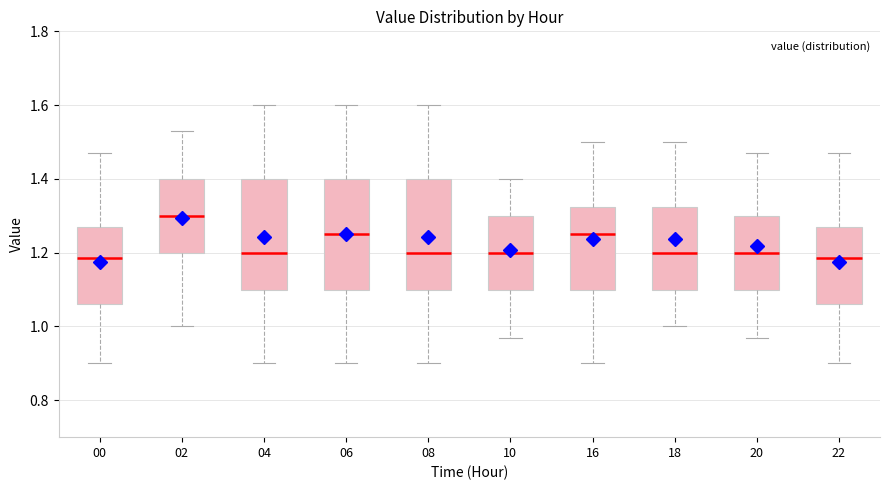

Reading left to right, read every box against the y-axis: the position of its median line, the range the box covers, and the ends of its whiskers. The values are not printed on the chart, so give them approximately, as read against the axis.

00: median 1.18, box 1.06 to 1.28, whiskers 0.90 to 1.48
02: median 1.30, box 1.20 to 1.40, whiskers 1.00 to 1.54
04: median 1.20, box 1.10 to 1.40, whiskers 0.90 to 1.60
06: median 1.26, box 1.10 to 1.40, whiskers 0.90 to 1.60
08: median 1.20, box 1.10 to 1.40, whiskers 0.90 to 1.60
10: median 1.20, box 1.10 to 1.30, whiskers 0.98 to 1.40
16: median 1.26, box 1.10 to 1.32, whiskers 0.90 to 1.50
18: median 1.20, box 1.10 to 1.32, whiskers 1.00 to 1.50
20: median 1.20, box 1.10 to 1.30, whiskers 0.98 to 1.48
22: median 1.18, box 1.06 to 1.28, whiskers 0.90 to 1.48